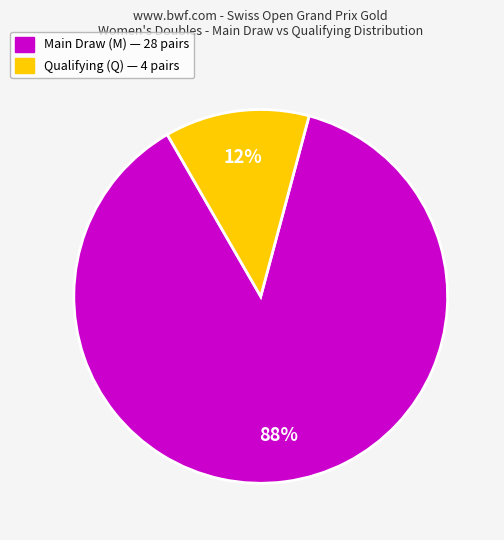

Is there any slice that represents more than half of the pie?

Yes